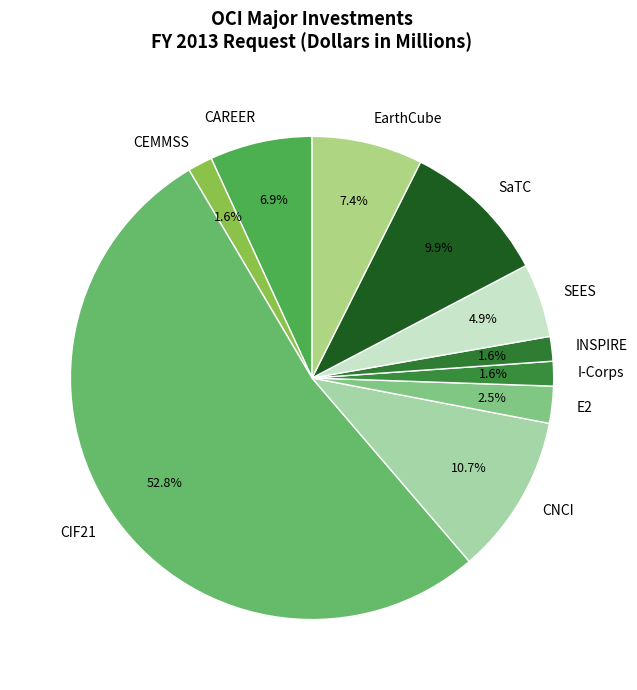

Combined, do INSPIRE and CAREER account for over 50%?

No